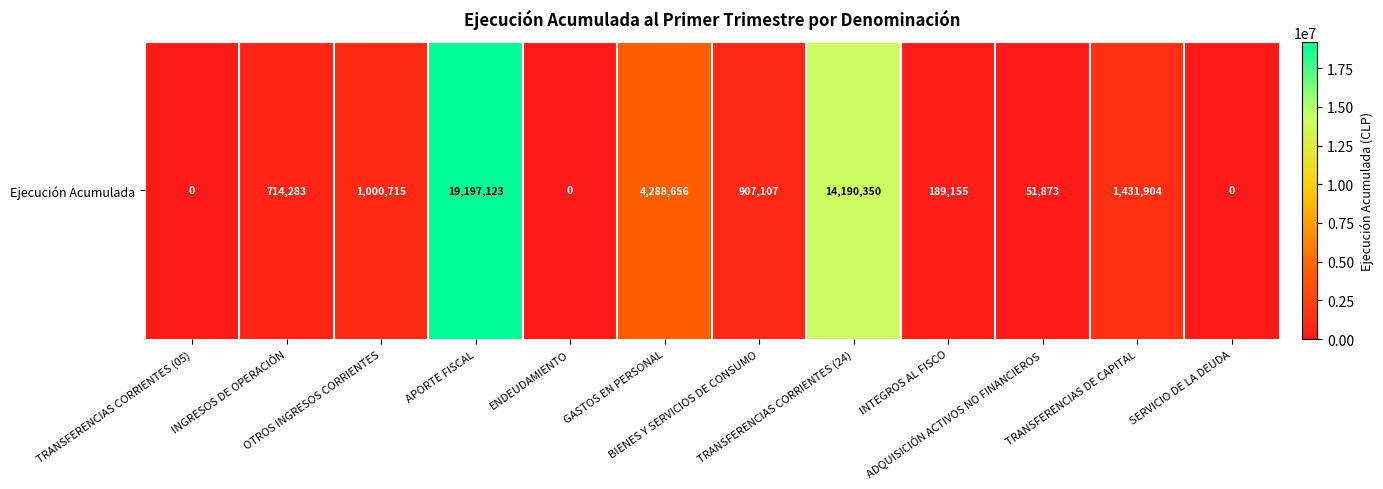

Reading left to right, what are all the values shown in this chart?

TRANSFERENCIAS CORRIENTES (05)=0	INGRESOS DE OPERACIÓN=714283	OTROS INGRESOS CORRIENTES=1000715	APORTE FISCAL=19197123	ENDEUDAMIENTO=0	GASTOS EN PERSONAL=4288656	BIENES Y SERVICIOS DE CONSUMO=907107	TRANSFERENCIAS CORRIENTES (24)=14190350	INTEGROS AL FISCO=189155	ADQUISICIÓN ACTIVOS NO FINANCIEROS=51873	TRANSFERENCIAS DE CAPITAL=1431904	SERVICIO DE LA DEUDA=0